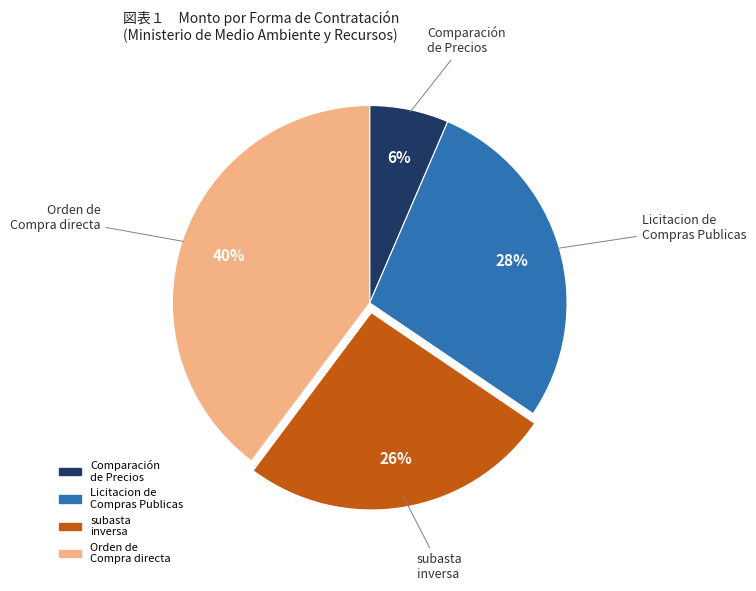

To the nearest percent, what is the average slice percentage?

25%